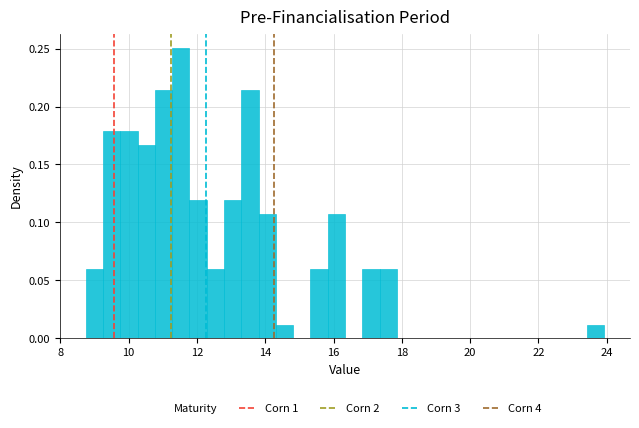

Around what value on the x-axis is the tallest bar? Give the approximate position of its centre, as read against the axis.

11.6